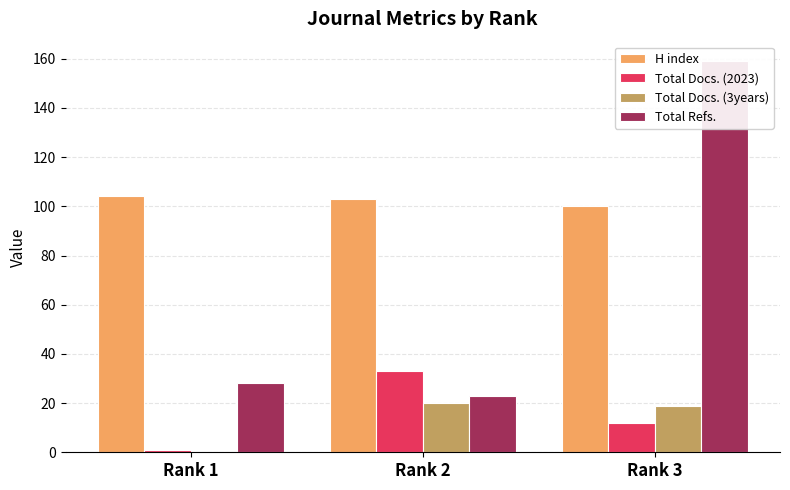

What are all the series names shown in the legend?

H index, Total Docs. (2023), Total Docs. (3years), Total Refs.